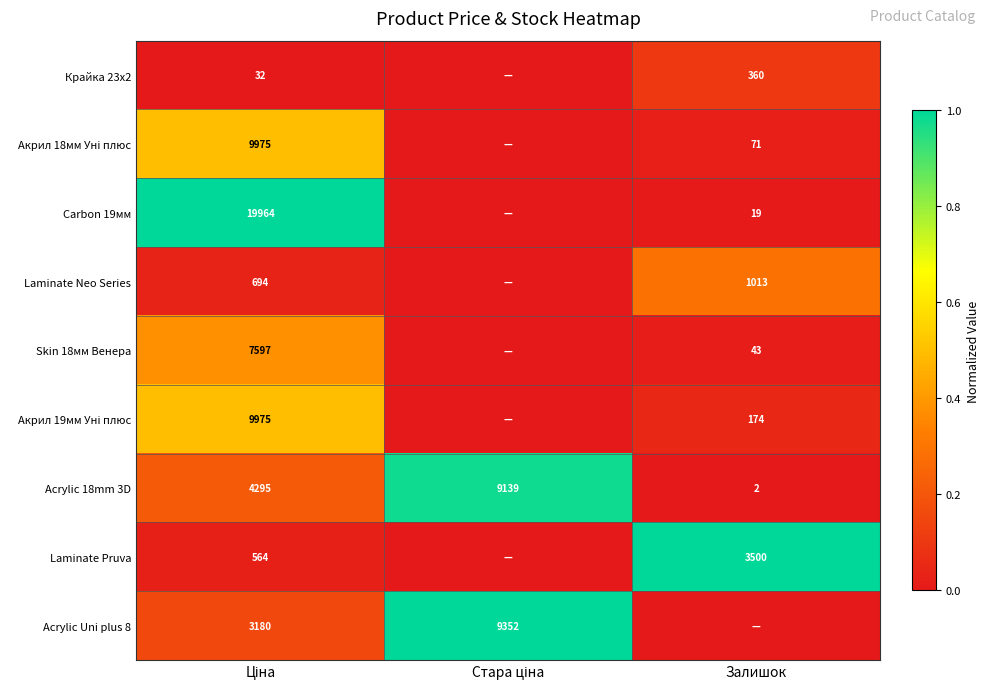

How many Acrylic 18mm 3D values are between 2 and 9139?

3